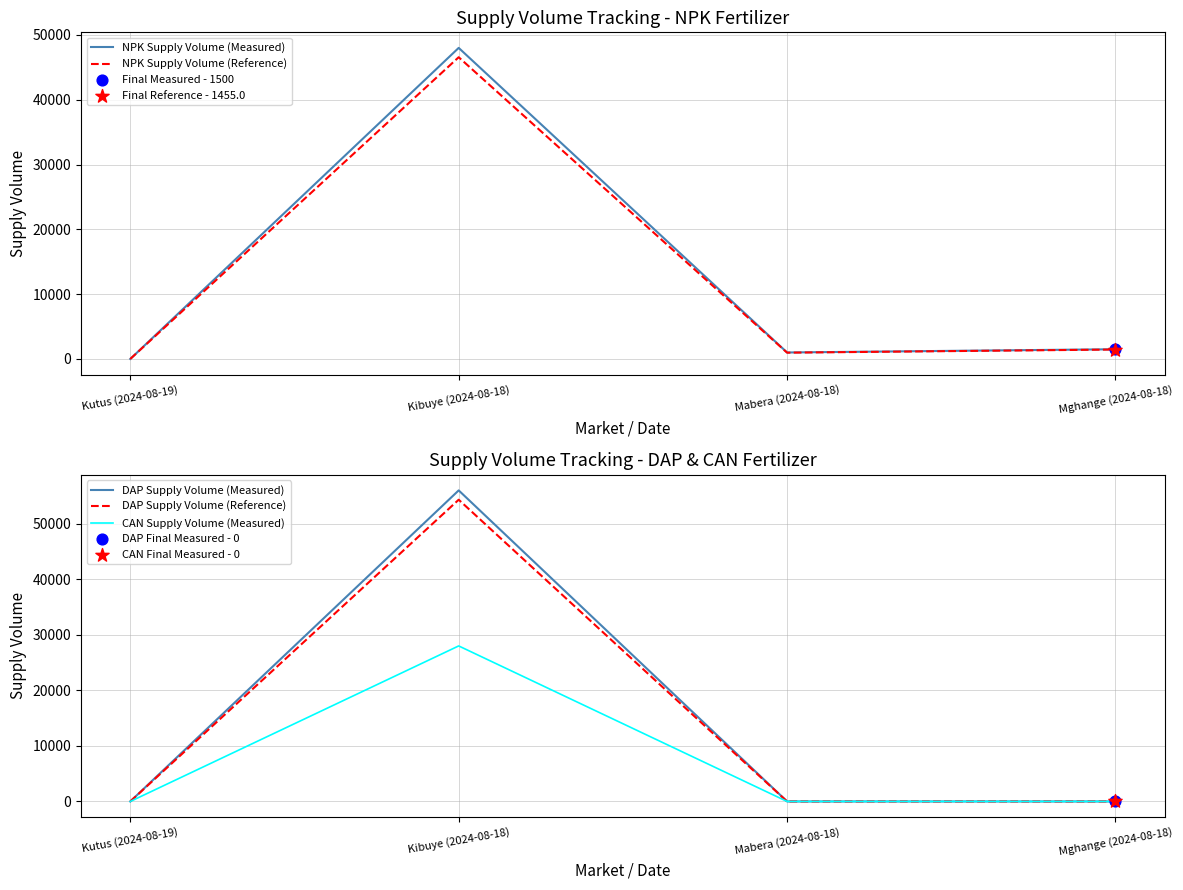

Which series has the largest total across all categories?

DAP Supply Volume (Measured)